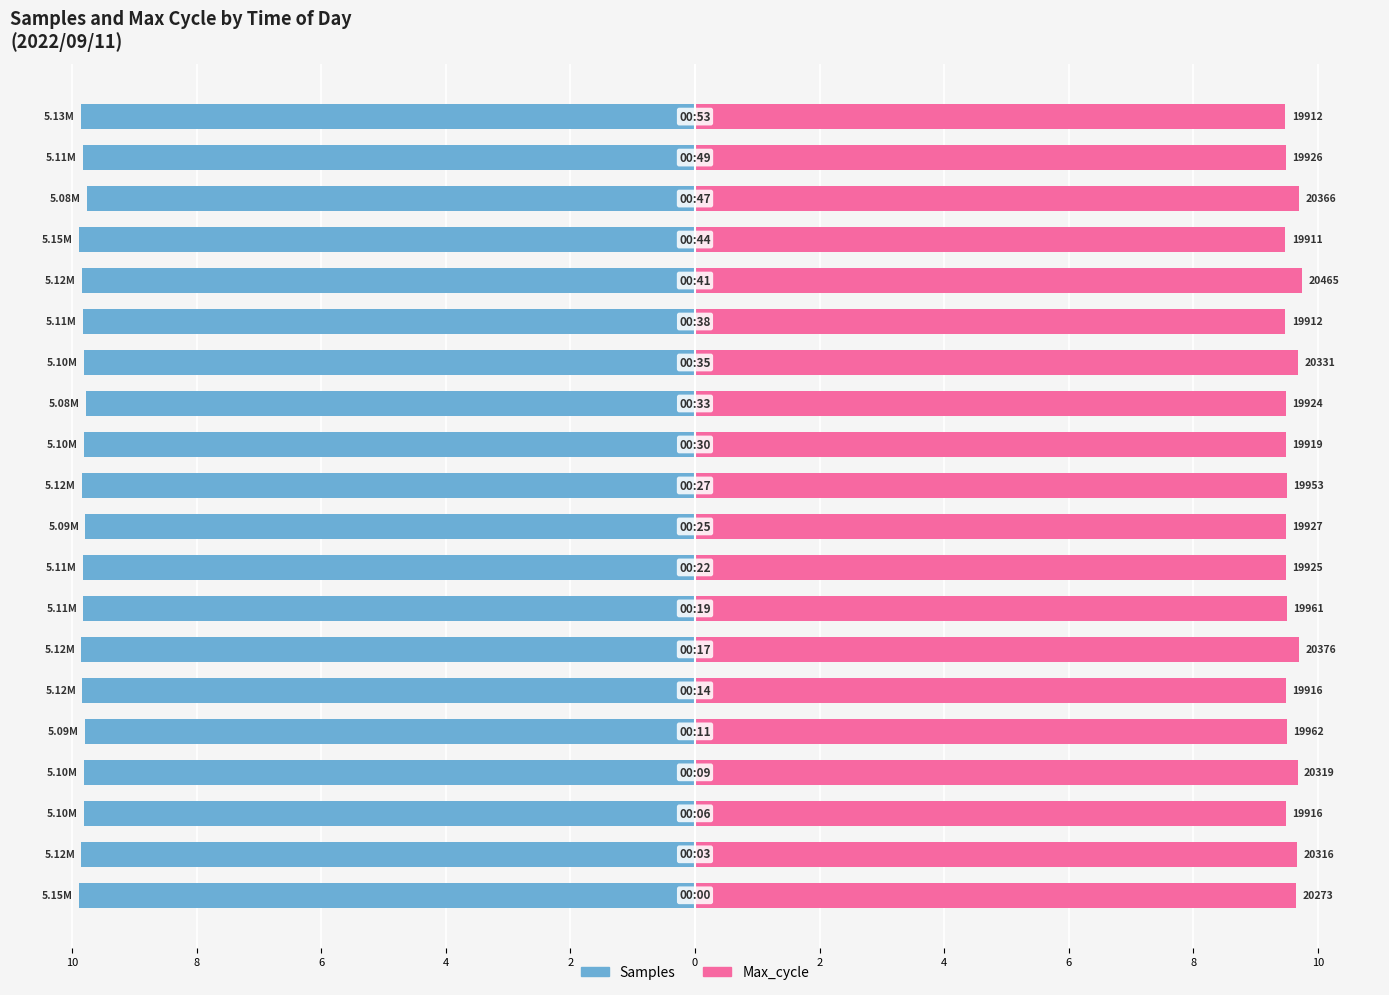

What is the difference between the maximum and second lowest values in the Max_cycle series?

0.3